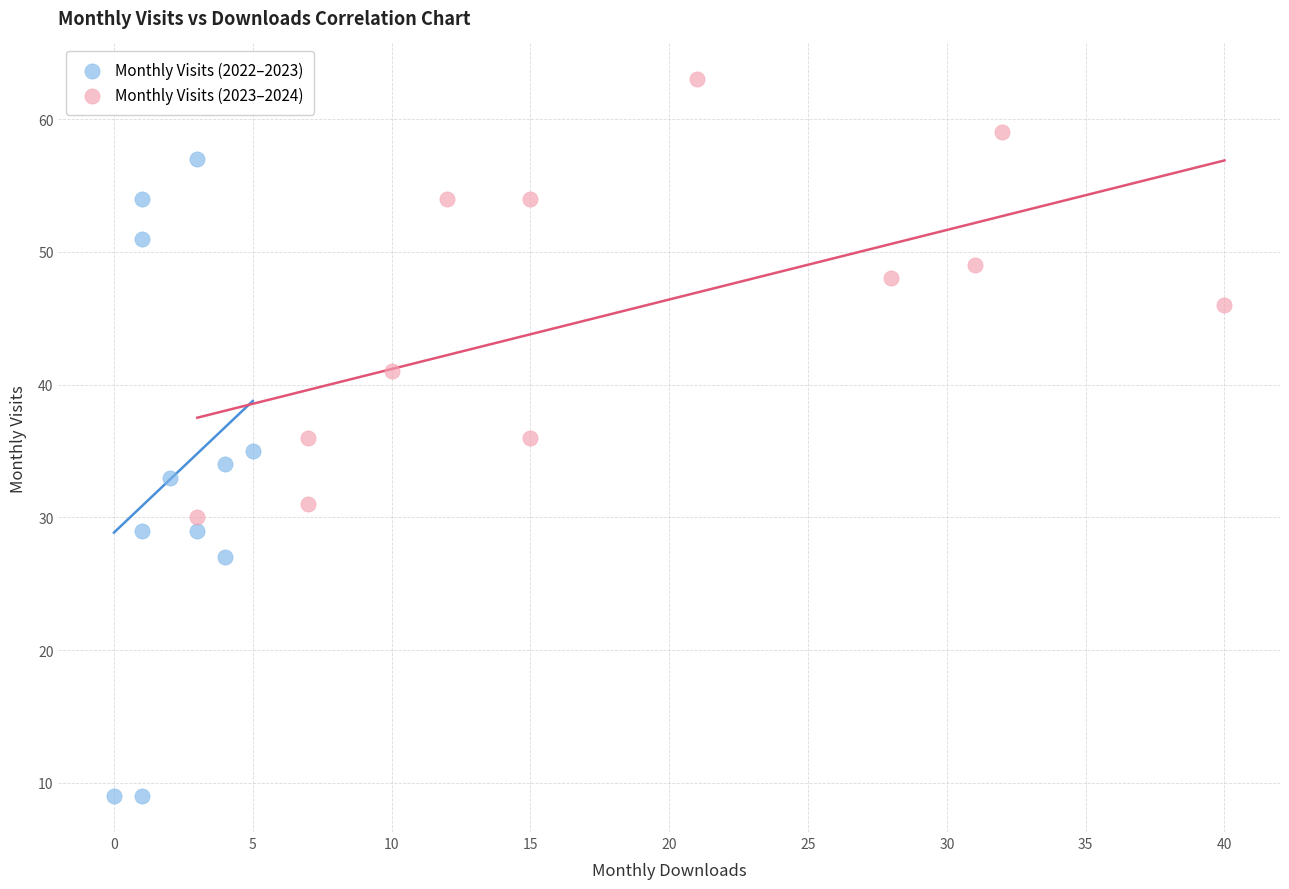

Which series has the largest Y range (max minus min)?

Monthly Visits (2022–2023)